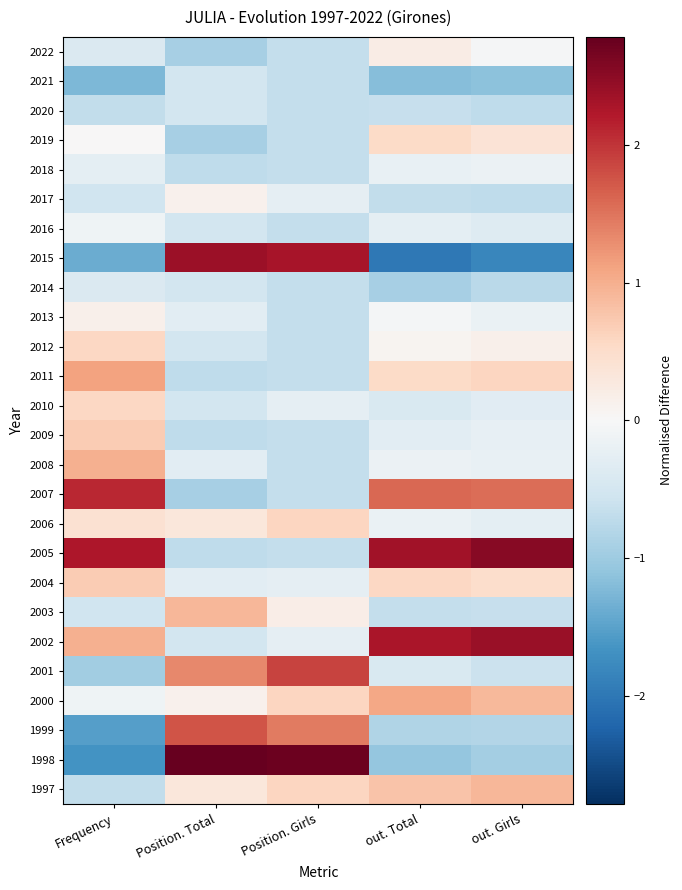

At which category is the sum across all series the highest?

out. Girls